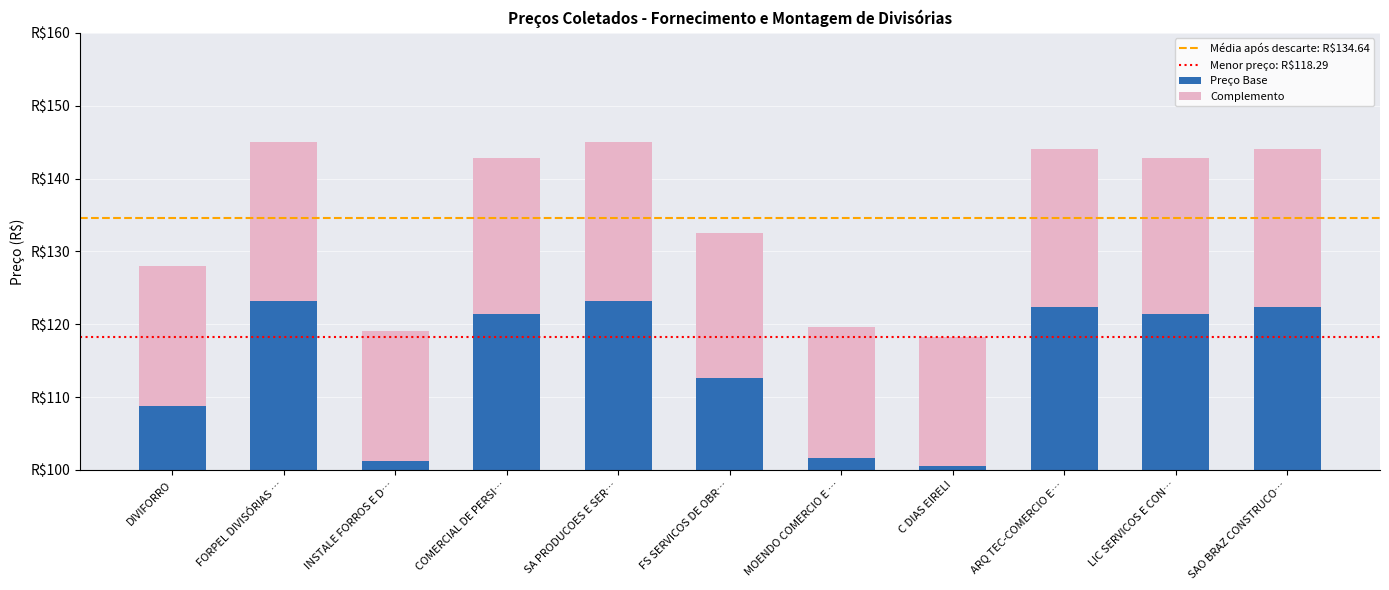

Which label corresponds to the largest value in the chart?

FORPEL DIVISÓRIAS …